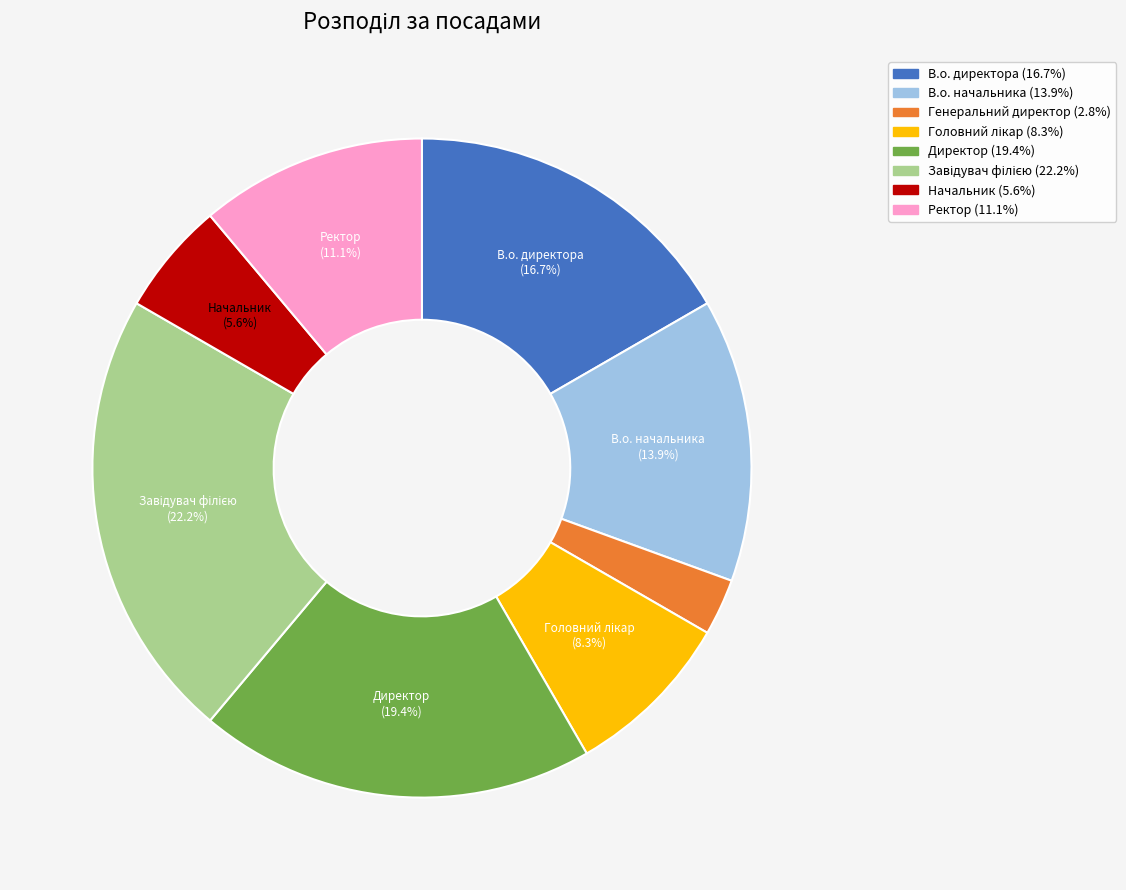

To the nearest percent, what is the difference between the largest and smallest slice percentages?

19%